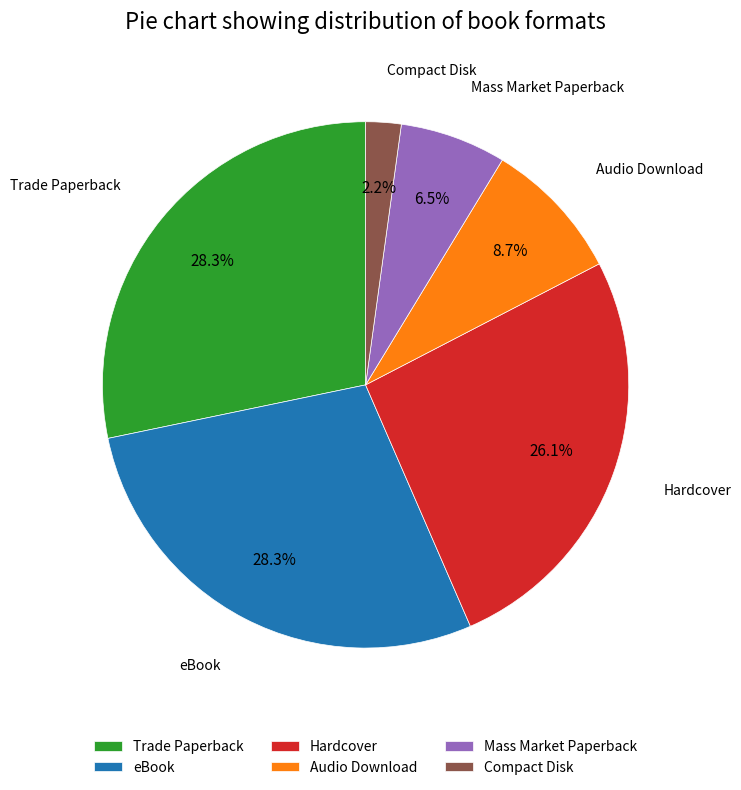

Count the number of slices in the pie.

6